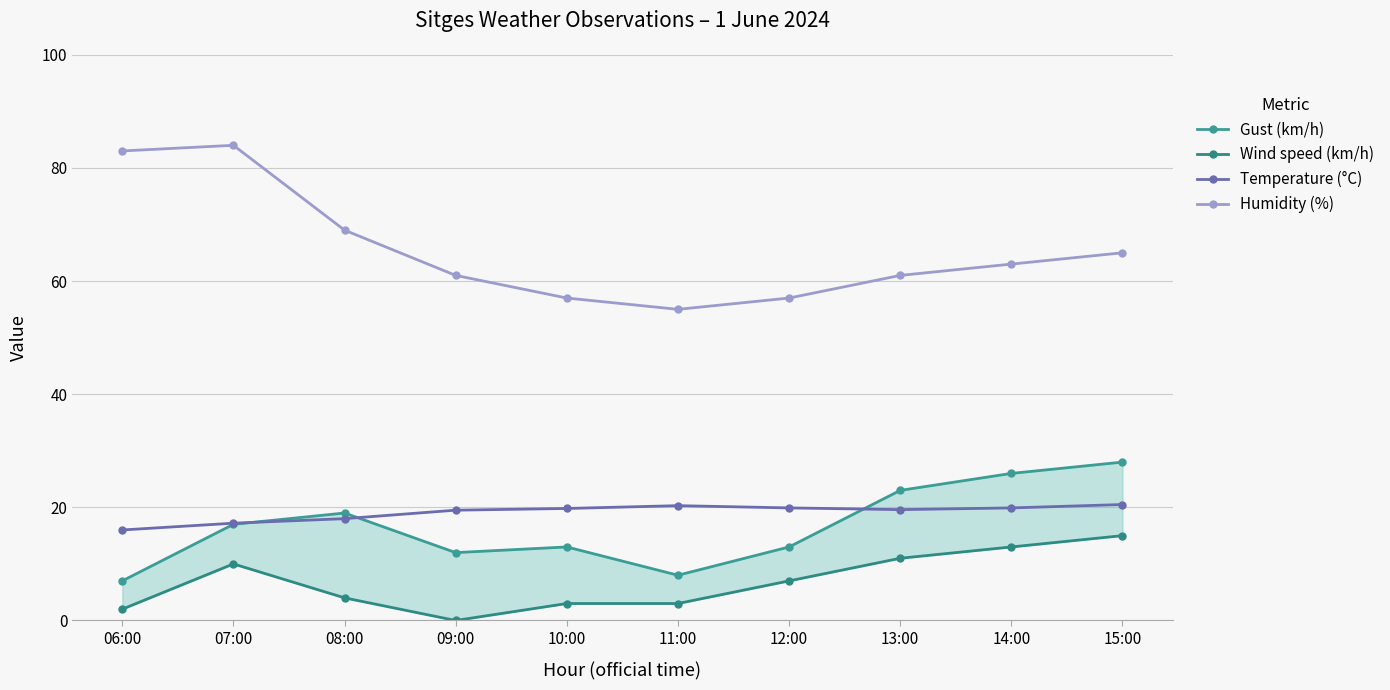

At which category is the sum across all series the highest?

15:00